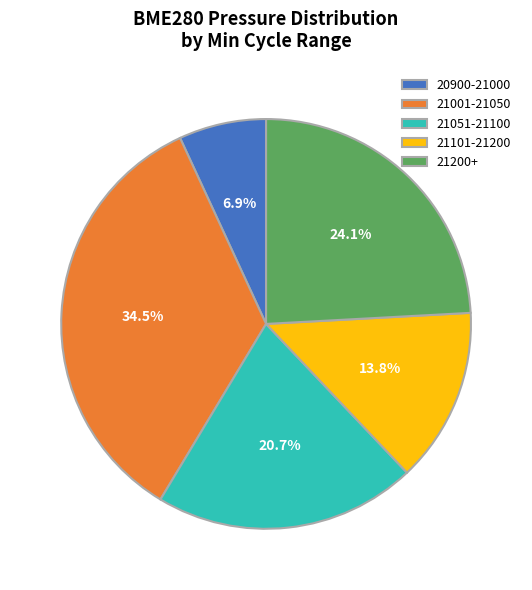

Count the number of slices in the pie.

5